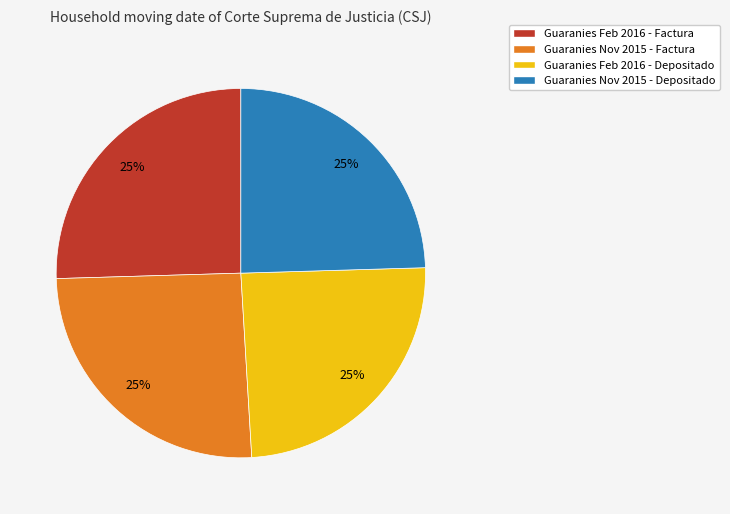

Does any single category account for the majority?

No